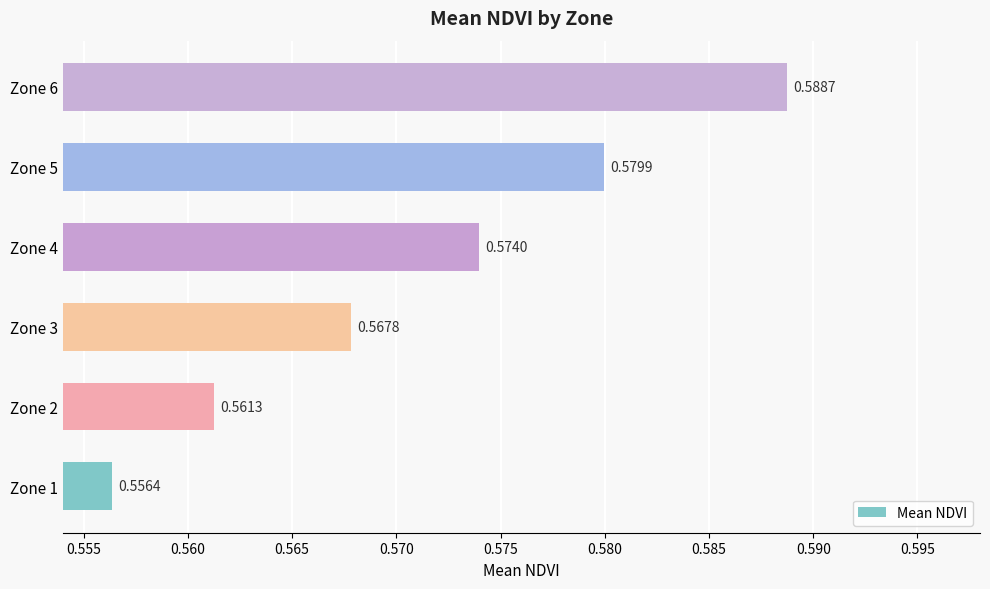

What is the sum of the values at Zone 2 and Zone 4?

1.1